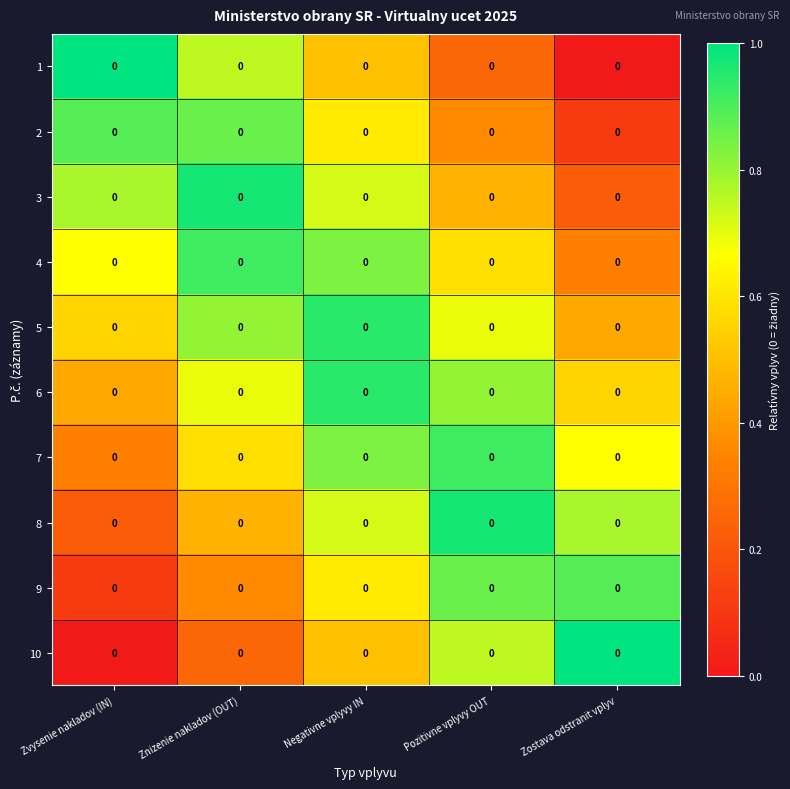

What is the average value of the 6 series?

0.7